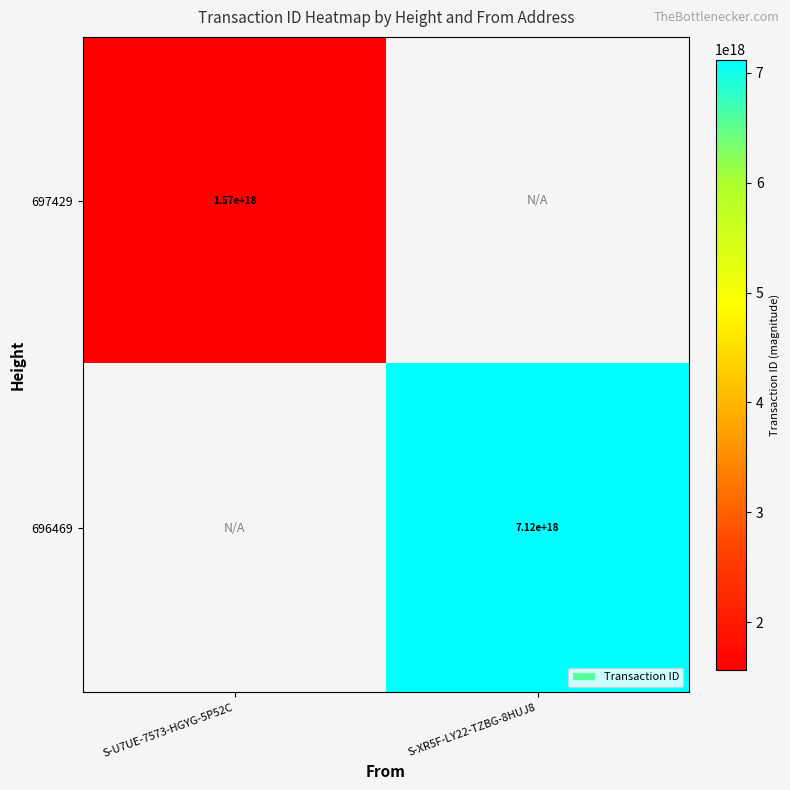

The 697429 series shows 635283071948909440 at S-U7UE-7573-HGYG-5P52C. True or false?

False